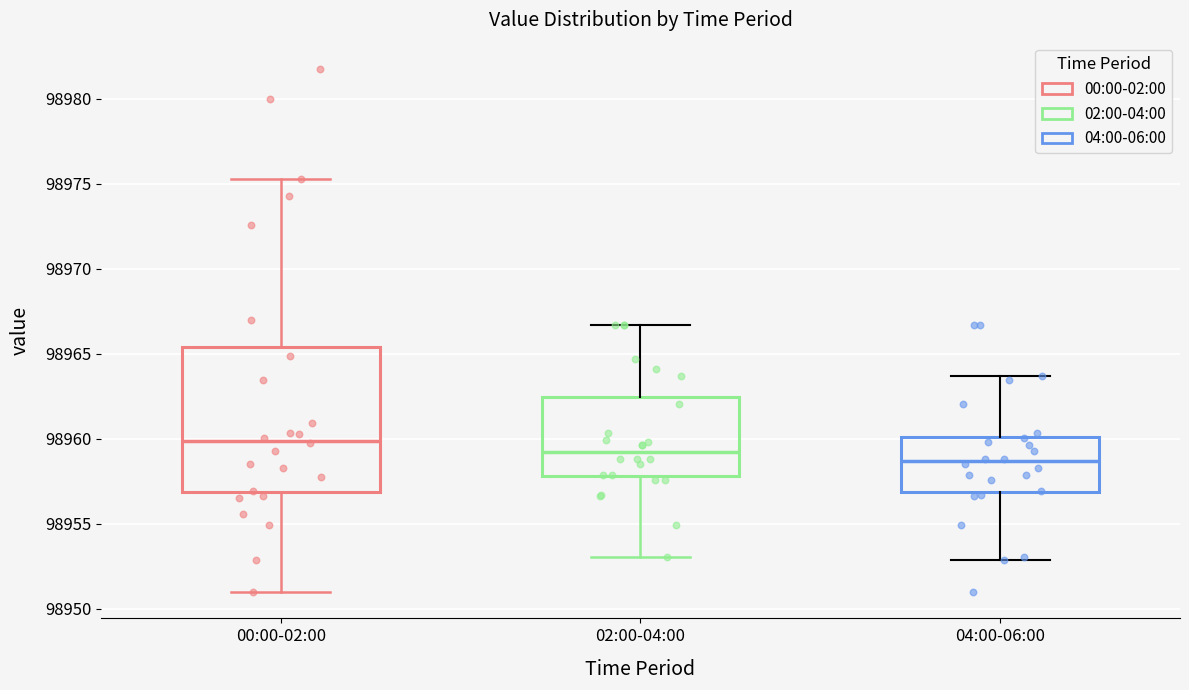

Reading left to right, read every box against the y-axis: the position of its median line, the range the box covers, and the ends of its whiskers. The values are not printed on the chart, so give them approximately, as read against the axis.

00:00-02:00: median 98960.0, box 98957.0 to 98965.5, whiskers 98951.0 to 98975.5
02:00-04:00: median 98959.0, box 98958.0 to 98962.5, whiskers 98953.0 to 98966.5
04:00-06:00: median 98958.5, box 98957.0 to 98960.0, whiskers 98953.0 to 98963.5